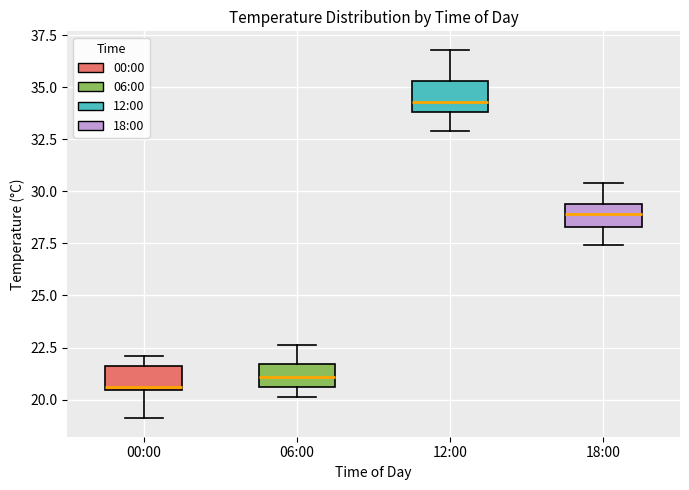

Where is the upper edge of the box for 12:00 on the y-axis? The values are not printed on the chart, so give them approximately, as read against the axis.

35.5